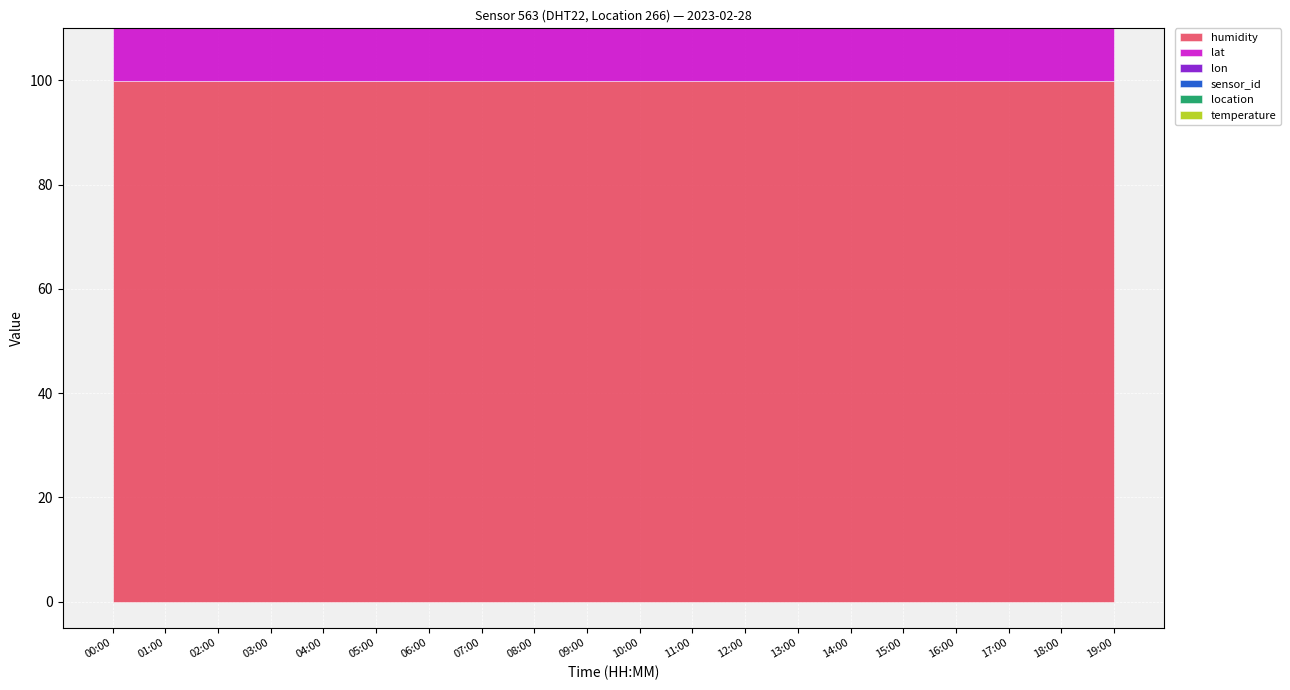

What is the spread (max minus min) of values at 05:00?

563.4